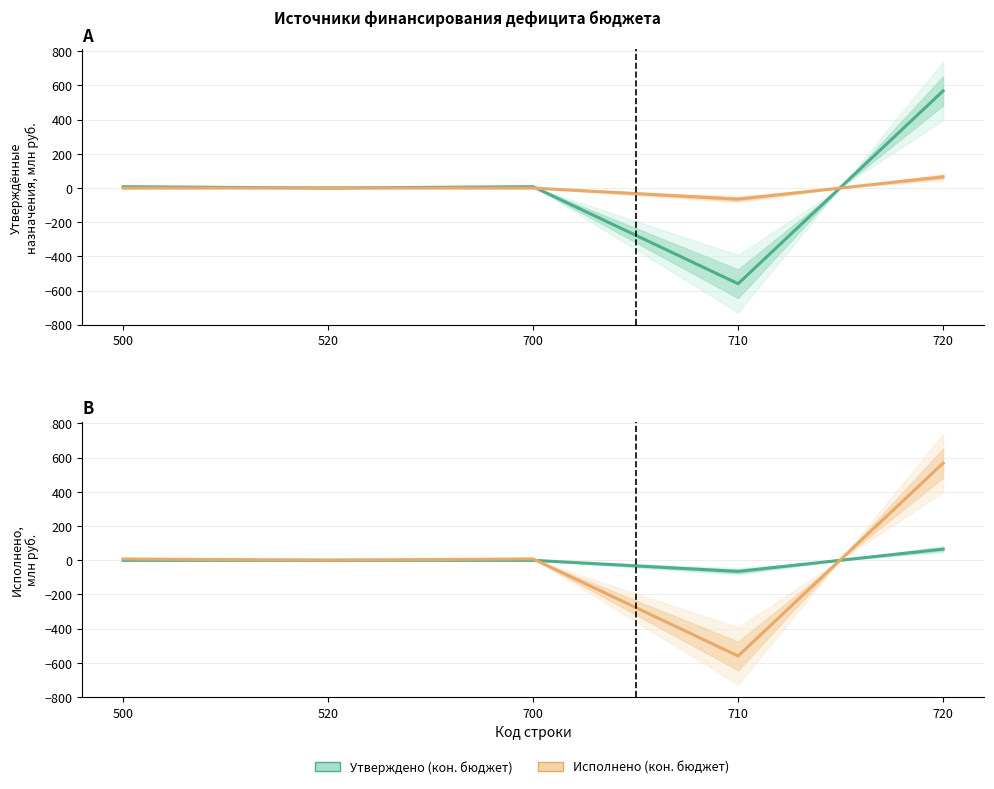

How many data points does each series have?

5